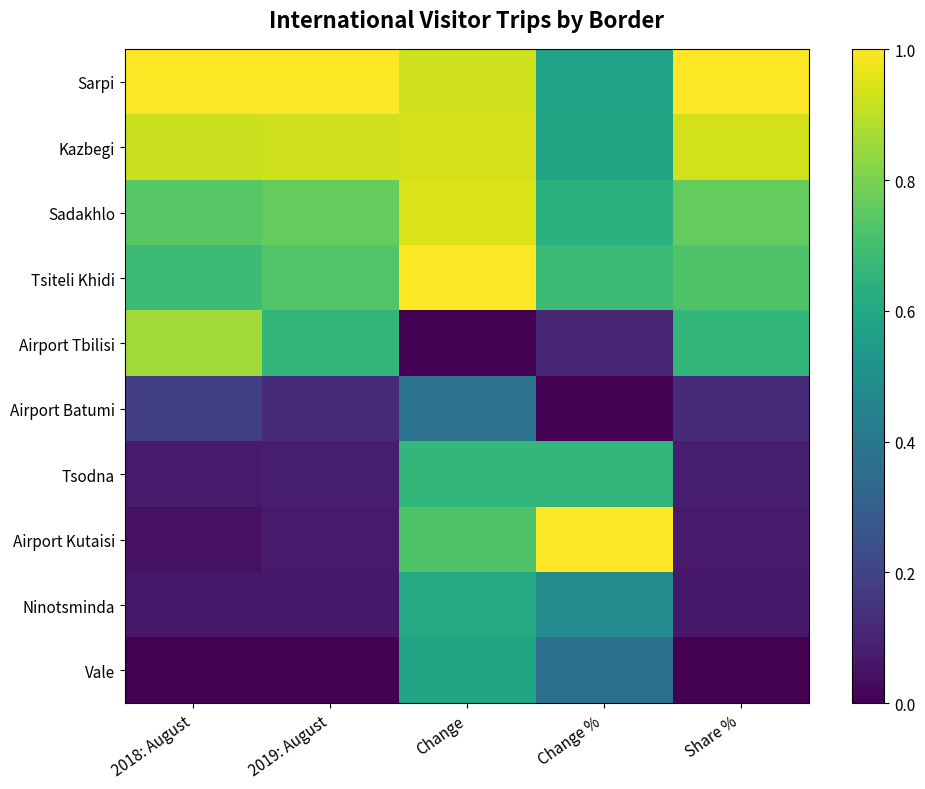

Which label corresponds to the smallest value in the chart?

Change